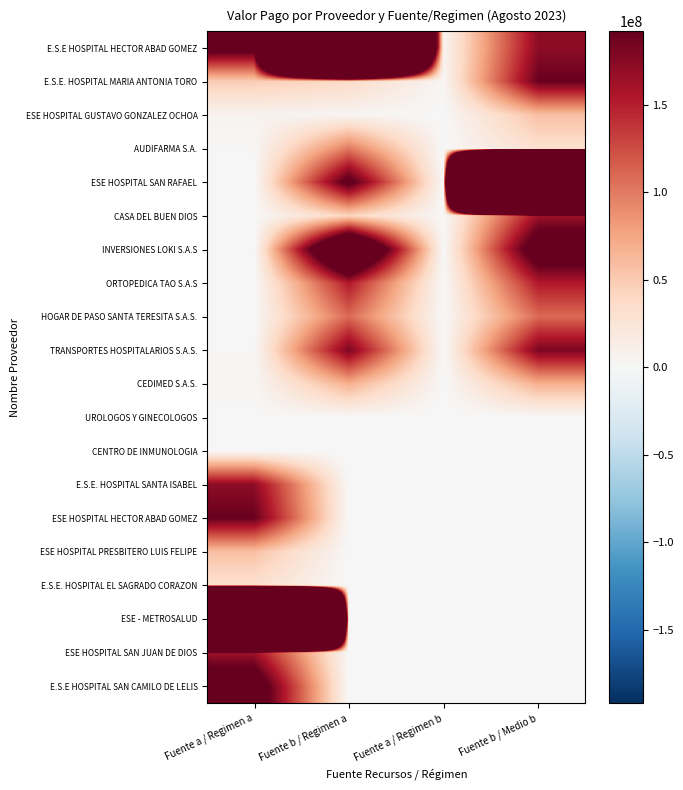

Reading left to right, transcribe all the data shown in this chart.

E.S.E HOSPITAL HECTOR ABAD GOMEZ: Fuente a / Regimen a=212776550.5	Fuente b / Regimen a=2702905157.5	Fuente a / Regimen b=4600450.5	Fuente b / Medio b=171705068.5
E.S.E. HOSPITAL MARIA ANTONIA TORO: Fuente a / Regimen a=47950226.5	Fuente b / Regimen a=37157078.5	Fuente a / Regimen b=2729296.5	Fuente b / Medio b=190140789.5
ESE HOSPITAL GUSTAVO GONZALEZ OCHOA: Fuente a / Regimen a=6143036.5	Fuente b / Regimen a=4125550.5	Fuente a / Regimen b=150353.5	Fuente b / Medio b=57359860.5
AUDIFARMA S.A.: Fuente a / Regimen a=1581550.5	Fuente b / Regimen a=101001682.5	Fuente a / Regimen b=-418449.5	Fuente b / Medio b=30917038.5
ESE HOSPITAL SAN RAFAEL: Fuente a / Regimen a=-203749.5	Fuente b / Regimen a=206962986.5	Fuente a / Regimen b=-418449.5	Fuente b / Medio b=10228129858.5
CASA DEL BUEN DIOS: Fuente a / Regimen a=-203749.5	Fuente b / Regimen a=42321628.5	Fuente a / Regimen b=-418449.5	Fuente b / Medio b=163450874.5
INVERSIONES LOKI S.A.S: Fuente a / Regimen a=-337249.5	Fuente b / Regimen a=327219323.5	Fuente a / Regimen b=-418449.5	Fuente b / Medio b=227319884.5
ORTOPEDICA TAO S.A.S: Fuente a / Regimen a=-203749.5	Fuente b / Regimen a=153462218.5	Fuente a / Regimen b=-418449.5	Fuente b / Medio b=153462218.5
HOGAR DE PASO SANTA TERESITA S.A.S.: Fuente a / Regimen a=-150353.5	Fuente b / Regimen a=109473605.5	Fuente a / Regimen b=-418449.5	Fuente b / Medio b=109473605.5
TRANSPORTES HOSPITALARIOS S.A.S.: Fuente a / Regimen a=1474272.5	Fuente b / Regimen a=180609154.5	Fuente a / Regimen b=-418449.5	Fuente b / Medio b=180609154.5
CEDIMED S.A.S.: Fuente a / Regimen a=2251550.5	Fuente b / Regimen a=68802110.5	Fuente a / Regimen b=-418449.5	Fuente b / Medio b=68802110.5
UROLOGOS Y GINECOLOGOS: Fuente a / Regimen a=1050050.5	Fuente b / Regimen a=-418449.5	Fuente a / Regimen b=-418449.5	Fuente b / Medio b=-418449.5
CENTRO DE INMUNOLOGIA: Fuente a / Regimen a=429200.5	Fuente b / Regimen a=-418449.5	Fuente a / Regimen b=-418449.5	Fuente b / Medio b=-418449.5
E.S.E. HOSPITAL SANTA ISABEL: Fuente a / Regimen a=171705068.5	Fuente b / Regimen a=-418449.5	Fuente a / Regimen b=-418449.5	Fuente b / Medio b=-418449.5
ESE HOSPITAL HECTOR ABAD GOMEZ: Fuente a / Regimen a=190140789.5	Fuente b / Regimen a=-418449.5	Fuente a / Regimen b=-418449.5	Fuente b / Medio b=-418449.5
ESE HOSPITAL PRESBITERO LUIS FELIPE: Fuente a / Regimen a=57359860.5	Fuente b / Regimen a=-418449.5	Fuente a / Regimen b=-418449.5	Fuente b / Medio b=-418449.5
E.S.E. HOSPITAL EL SAGRADO CORAZON: Fuente a / Regimen a=30917038.5	Fuente b / Regimen a=-418449.5	Fuente a / Regimen b=-418449.5	Fuente b / Medio b=-418449.5
ESE - METROSALUD: Fuente a / Regimen a=10228129858.5	Fuente b / Regimen a=-418449.5	Fuente a / Regimen b=-418449.5	Fuente b / Medio b=-418449.5
ESE HOSPITAL SAN JUAN DE DIOS: Fuente a / Regimen a=163450874.5	Fuente b / Regimen a=-418449.5	Fuente a / Regimen b=-418449.5	Fuente b / Medio b=-418449.5
E.S.E HOSPITAL SAN CAMILO DE LELIS: Fuente a / Regimen a=227319884.5	Fuente b / Regimen a=-418449.5	Fuente a / Regimen b=-418449.5	Fuente b / Medio b=-418449.5